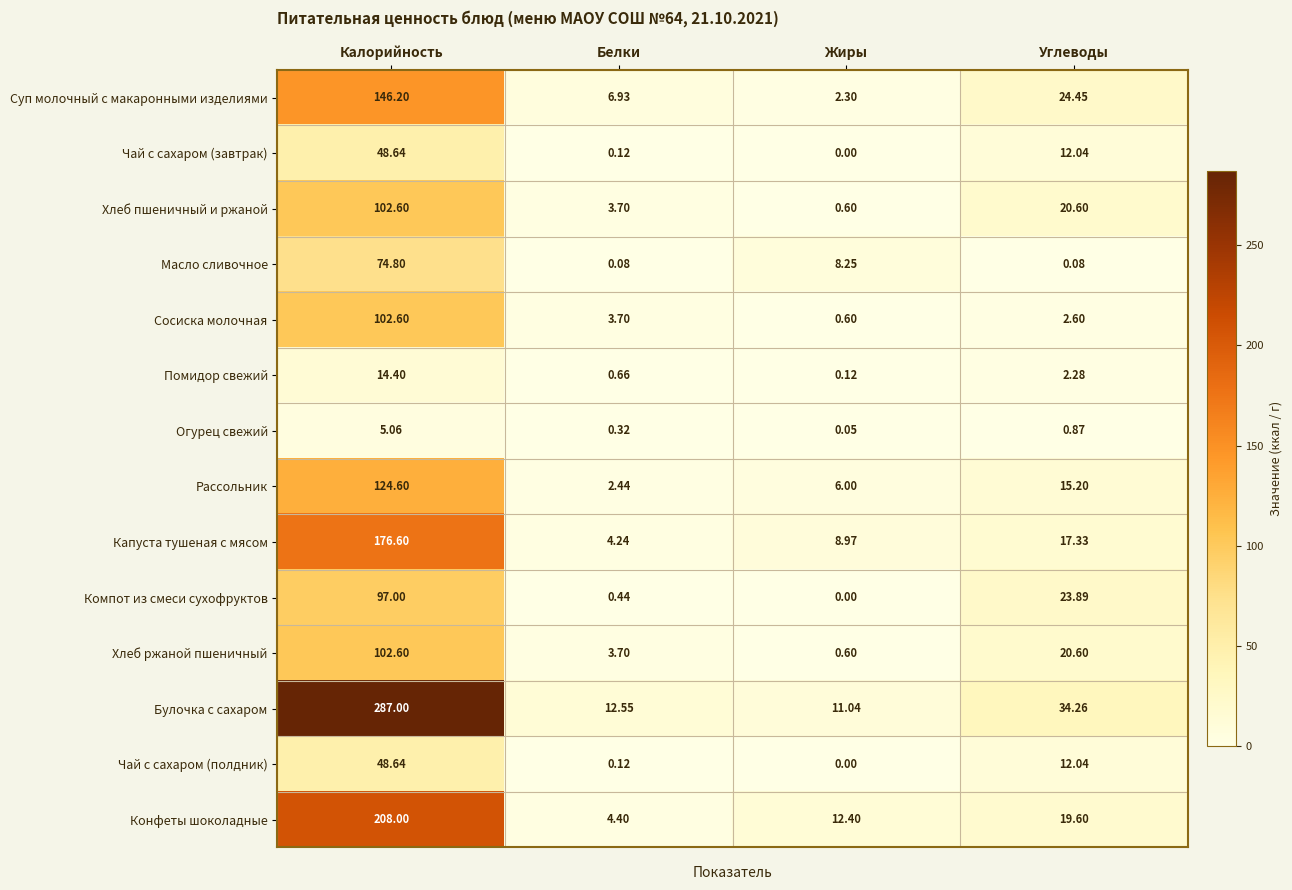

What is the maximum value shown in the chart?

287.0